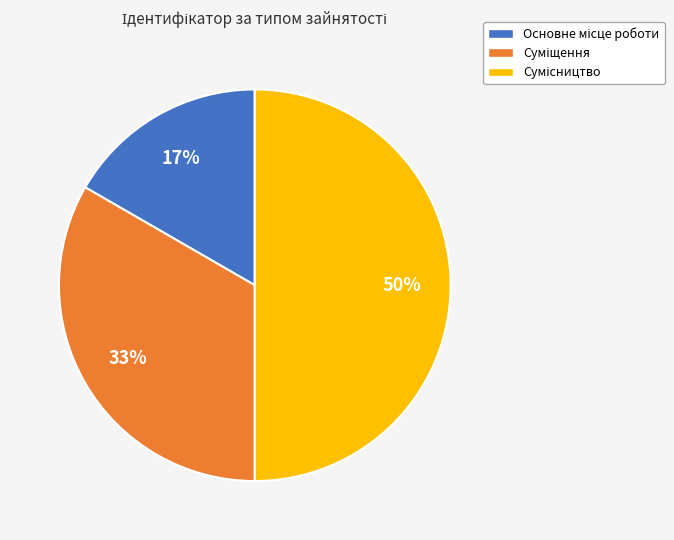

To the nearest percent, what is the difference between the largest and smallest slice percentages?

33%